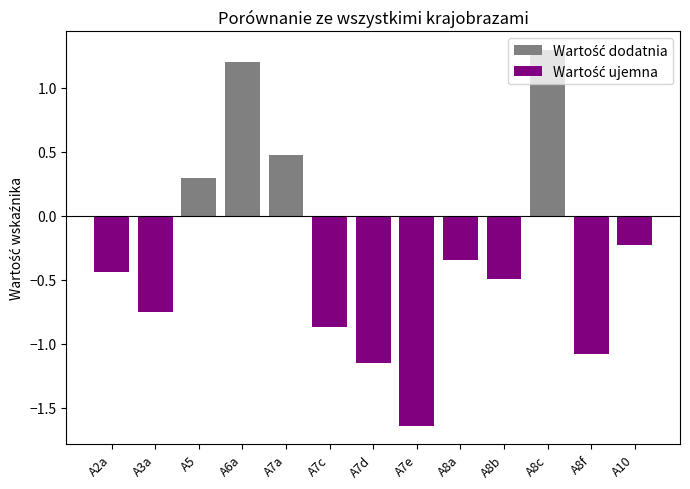

Which category has the highest value across all series?

A8c